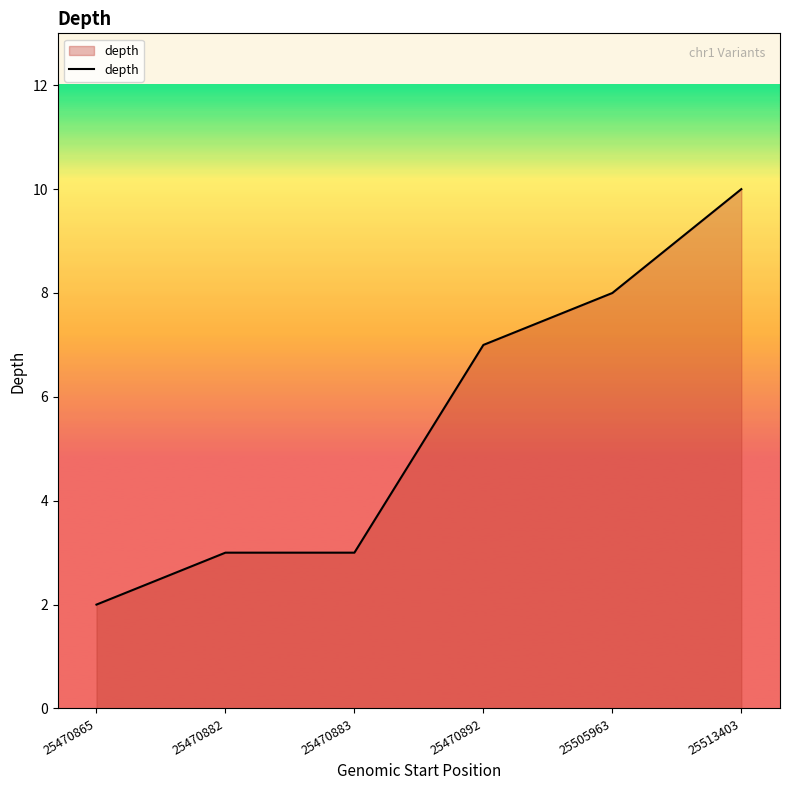

Which category has the highest value across all series?

25513403